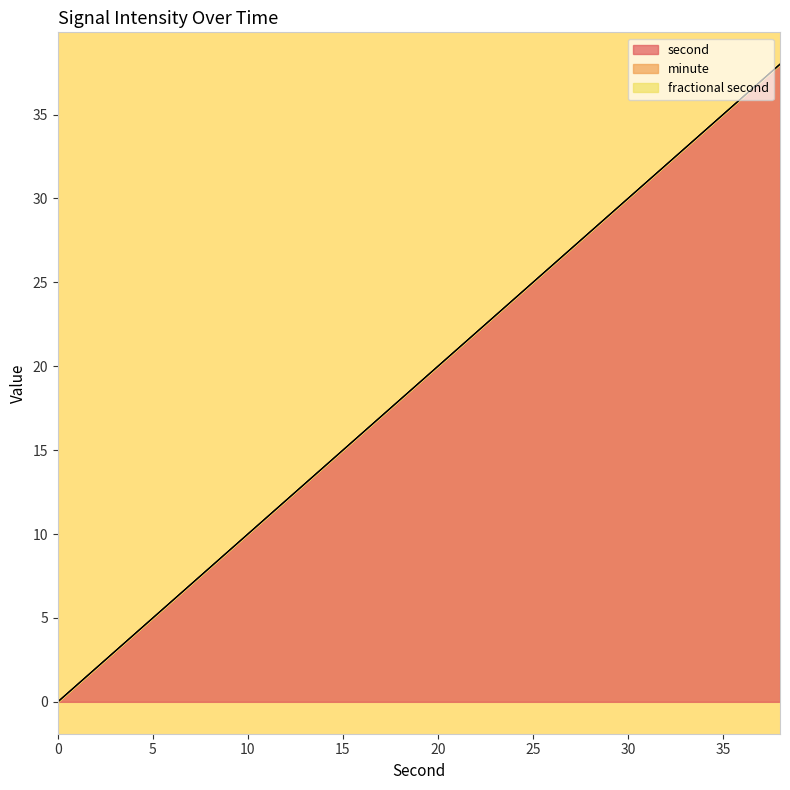

What is the difference between the second values at 30 and 22?

8